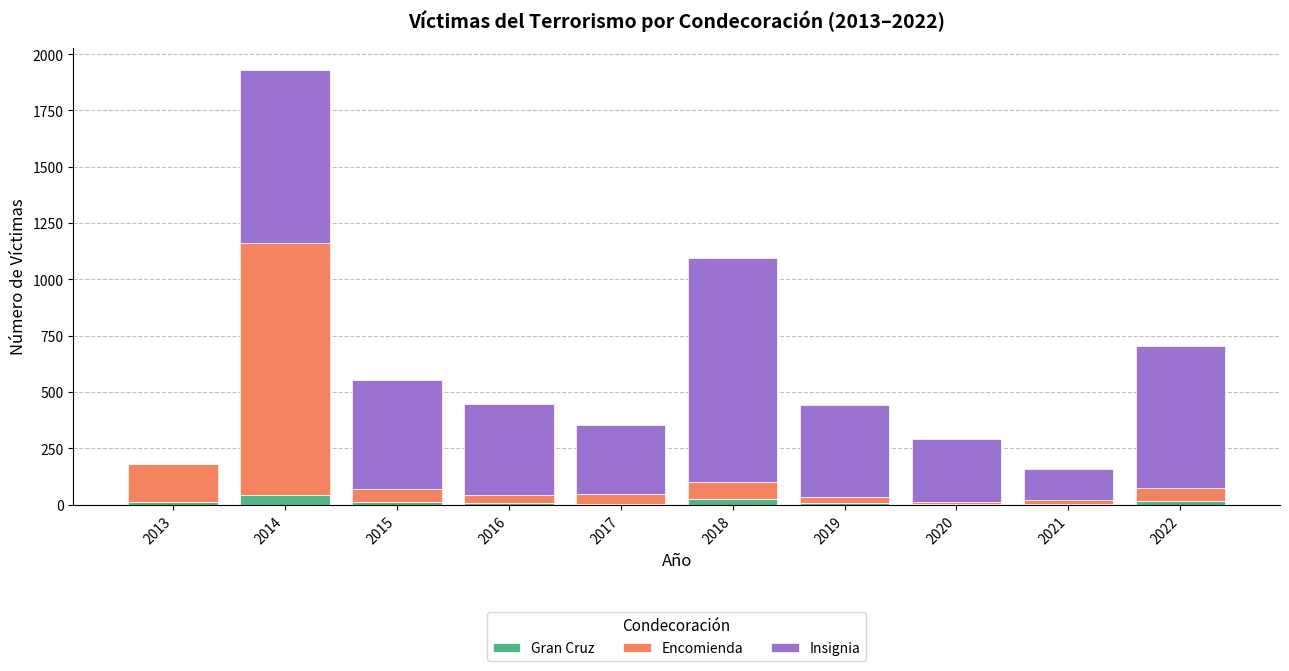

What is the sum of all Gran Cruz values?

123